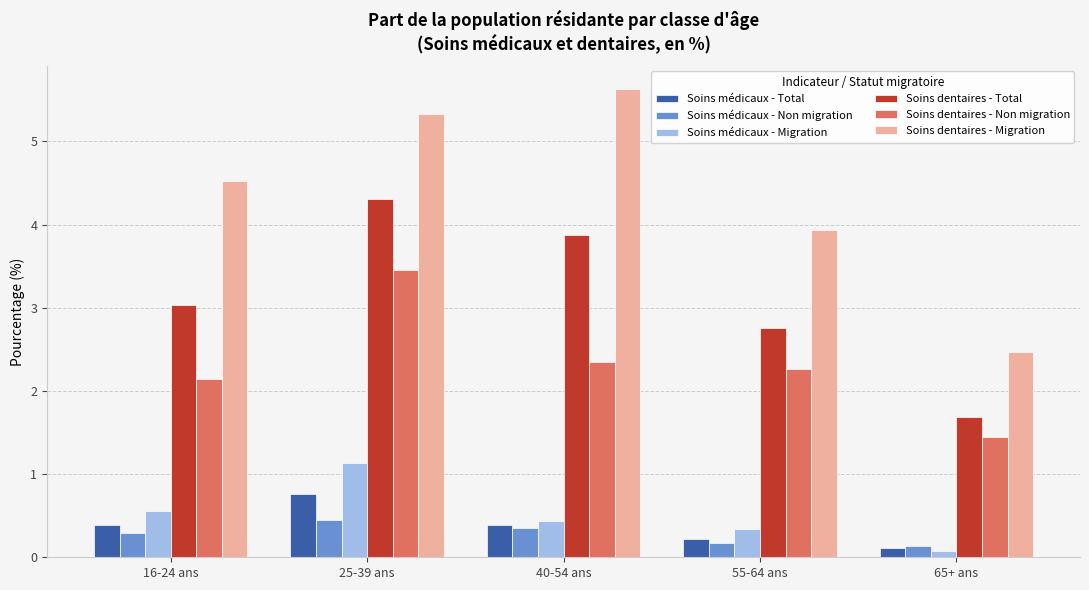

Does the chart contain any negative values?

No